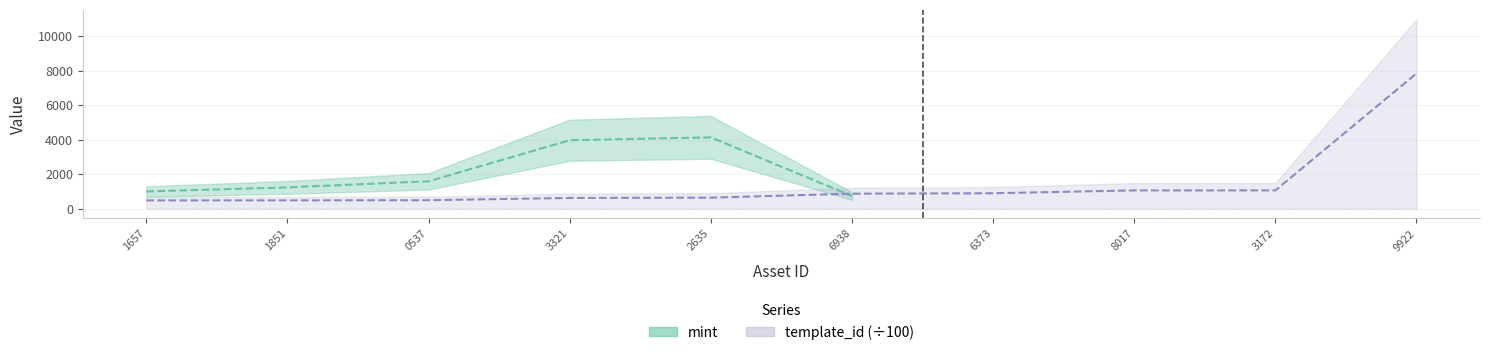

True or false: there are more than 1 points higher than both neighbors.

False